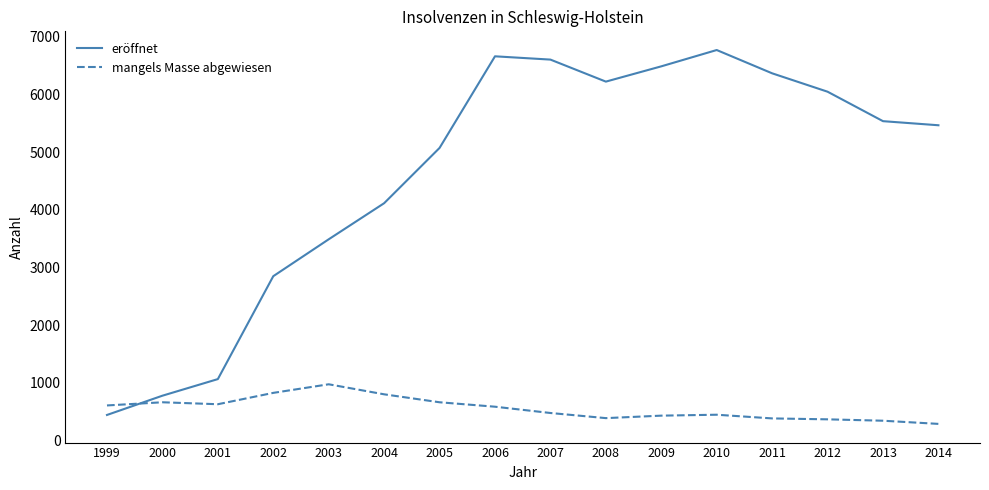

What is the difference between the eröffnet values at 2000 and 2009?

5713